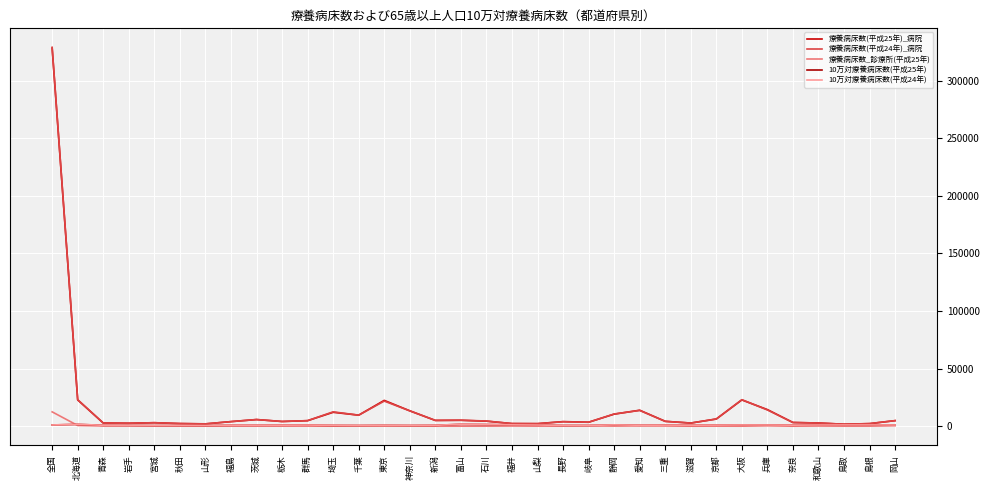

True or false: 療養病床数_診療所(平成25年) and 療養病床数(平成25年)_病院 cross at least once.

False